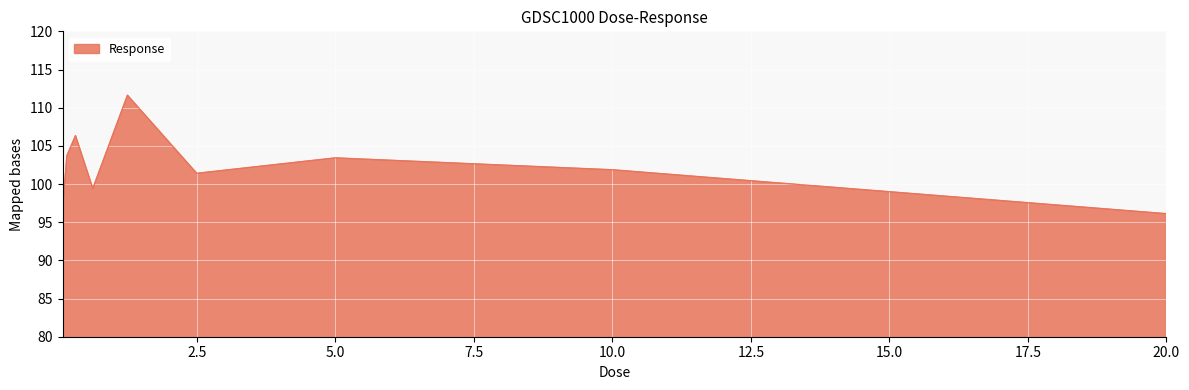

How many lines are shown in the chart?

1